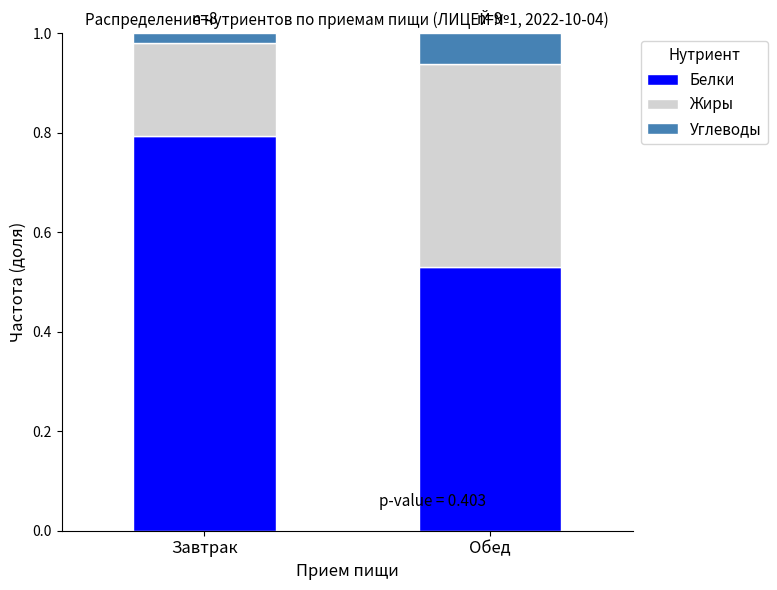

At which label is Белки closest to 0?

Обед